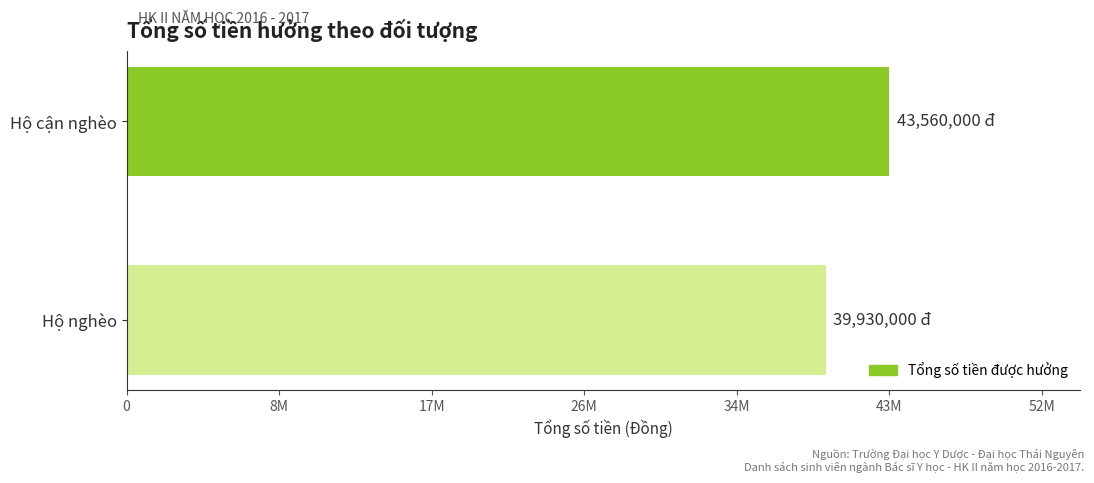

List the labels in order of value, smallest first.

Hộ nghèo, Hộ cận nghèo